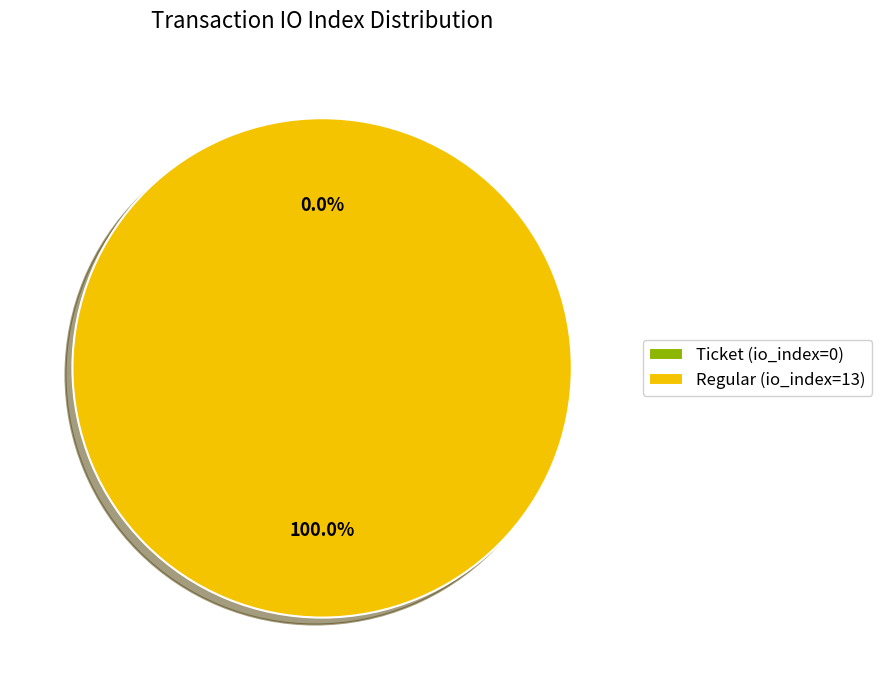

Which category has the smallest portion of the pie?

Ticket (io_index=0)